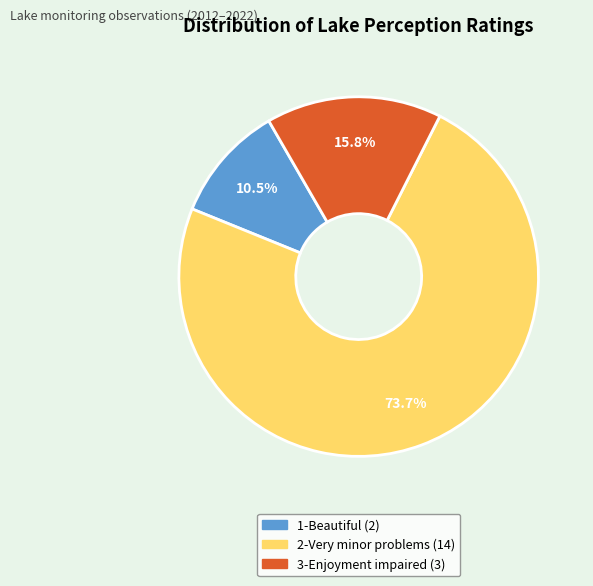

Is there a majority slice in this chart?

Yes